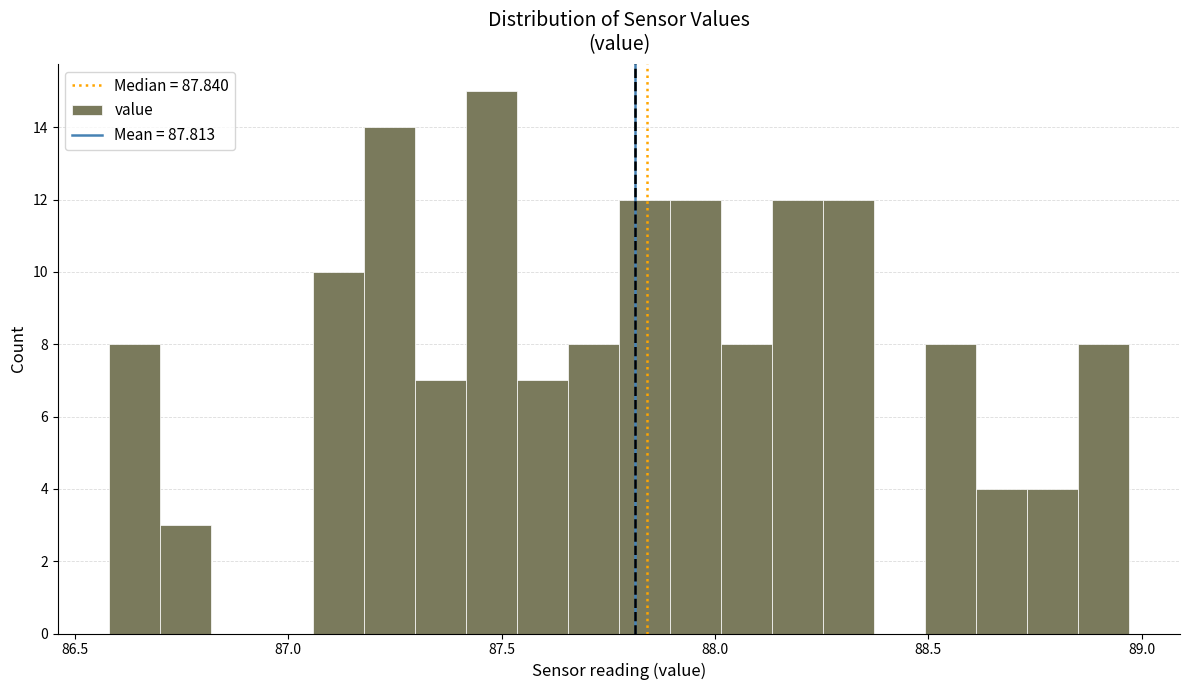

Around what value on the x-axis is the tallest bar? Give the approximate position of its centre, as read against the axis.

87.50